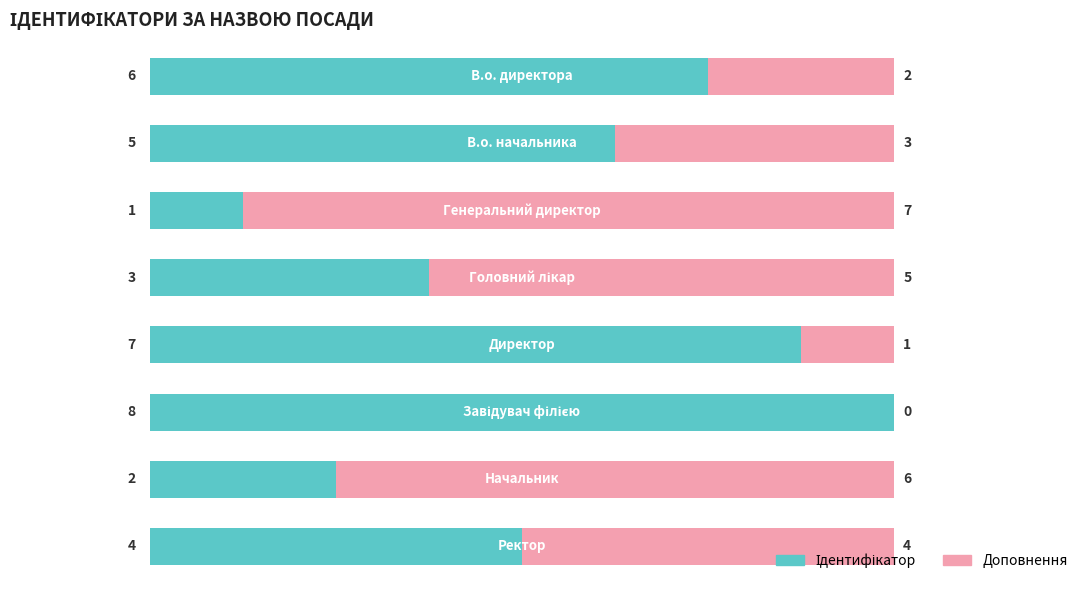

Where does the Доповнення series first go above 4?

2